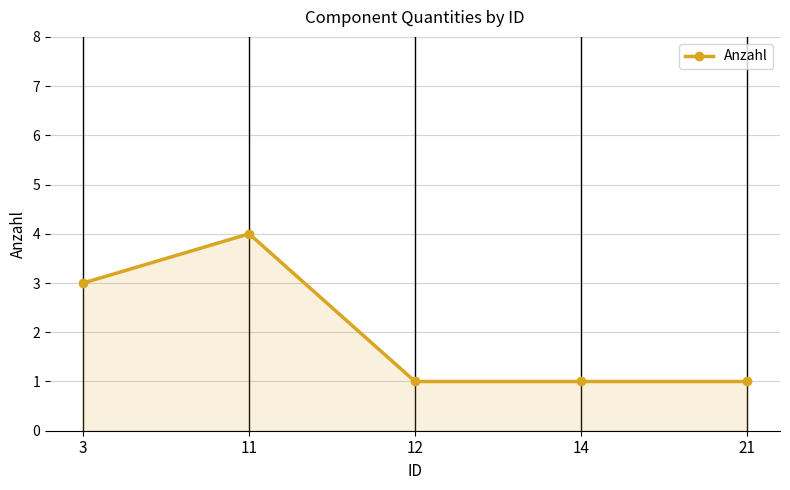

What is the greatest value displayed?

4